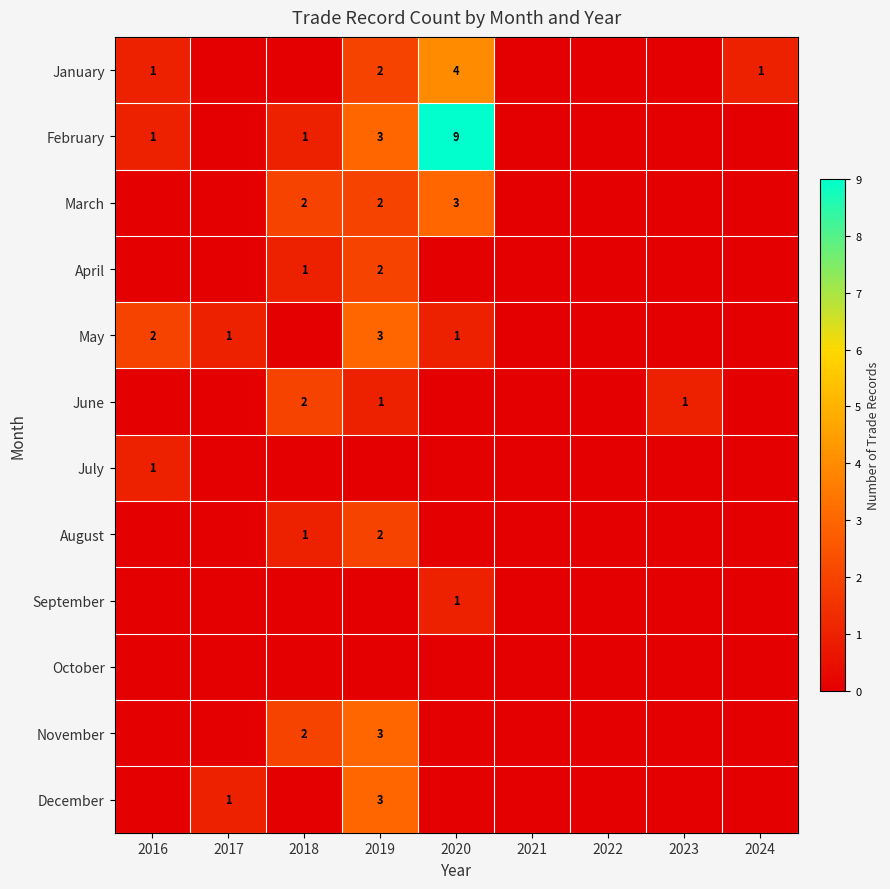

True or false: January has a value of 7 at 2020.

False